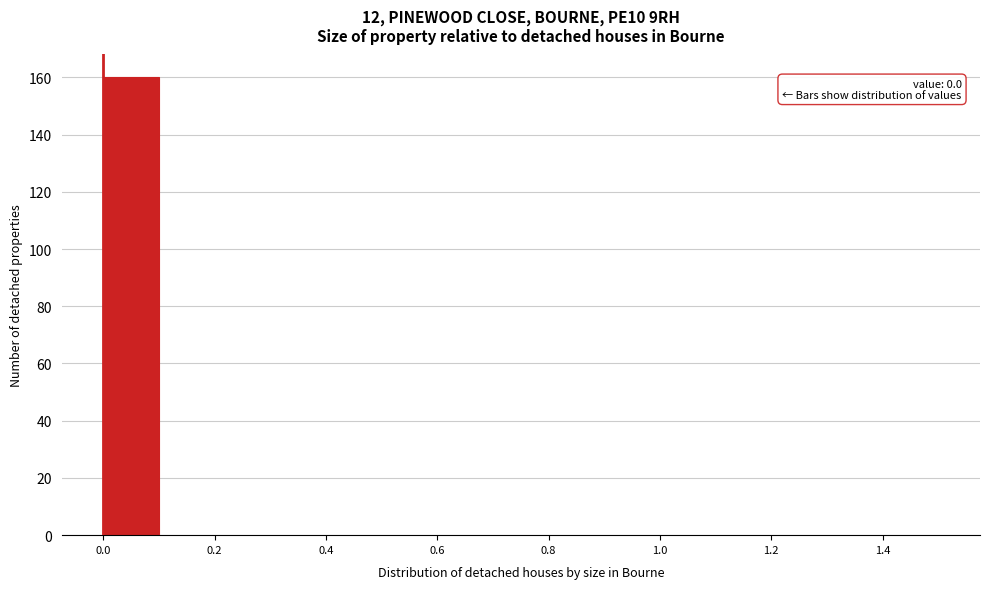

Over which range of the x-axis is the bar tallest?

0.0 to 0.1